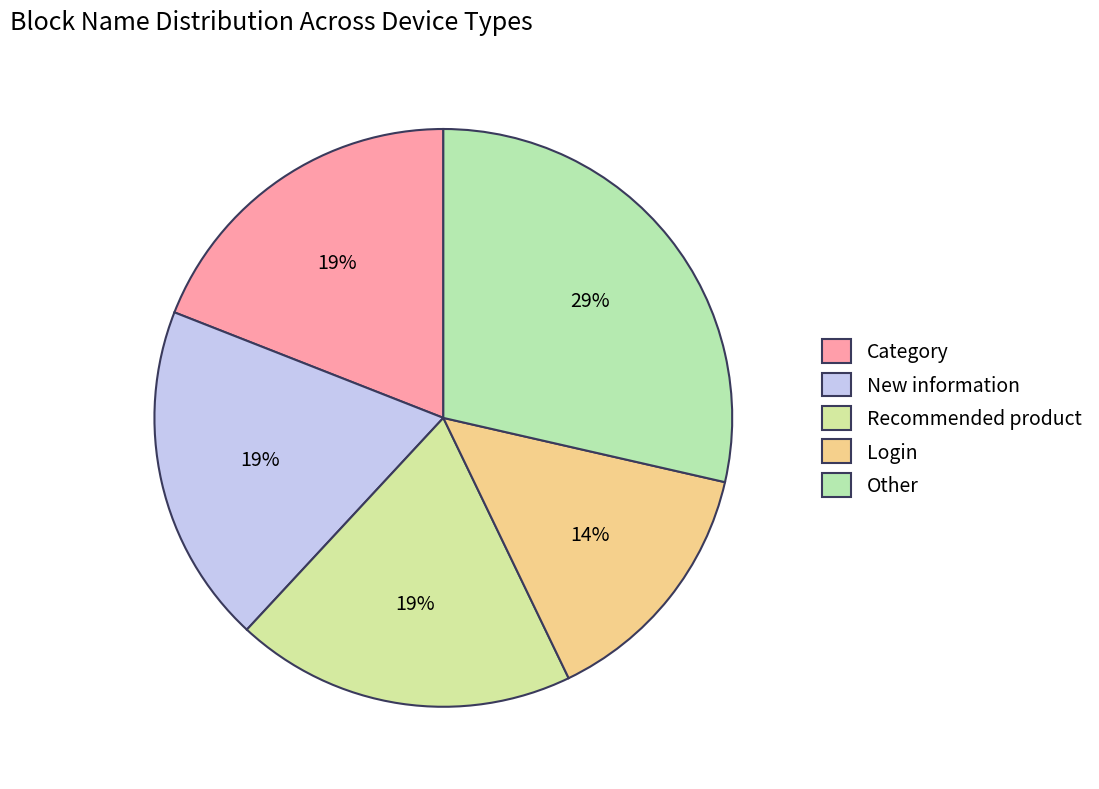

True or false: Recommended product accounts for 12% of the total.

False